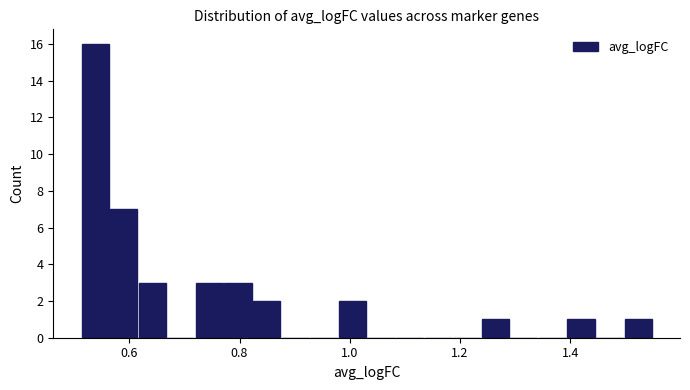

Around what value on the x-axis is the tallest bar? Give the approximate position of its centre, as read against the axis.

0.54